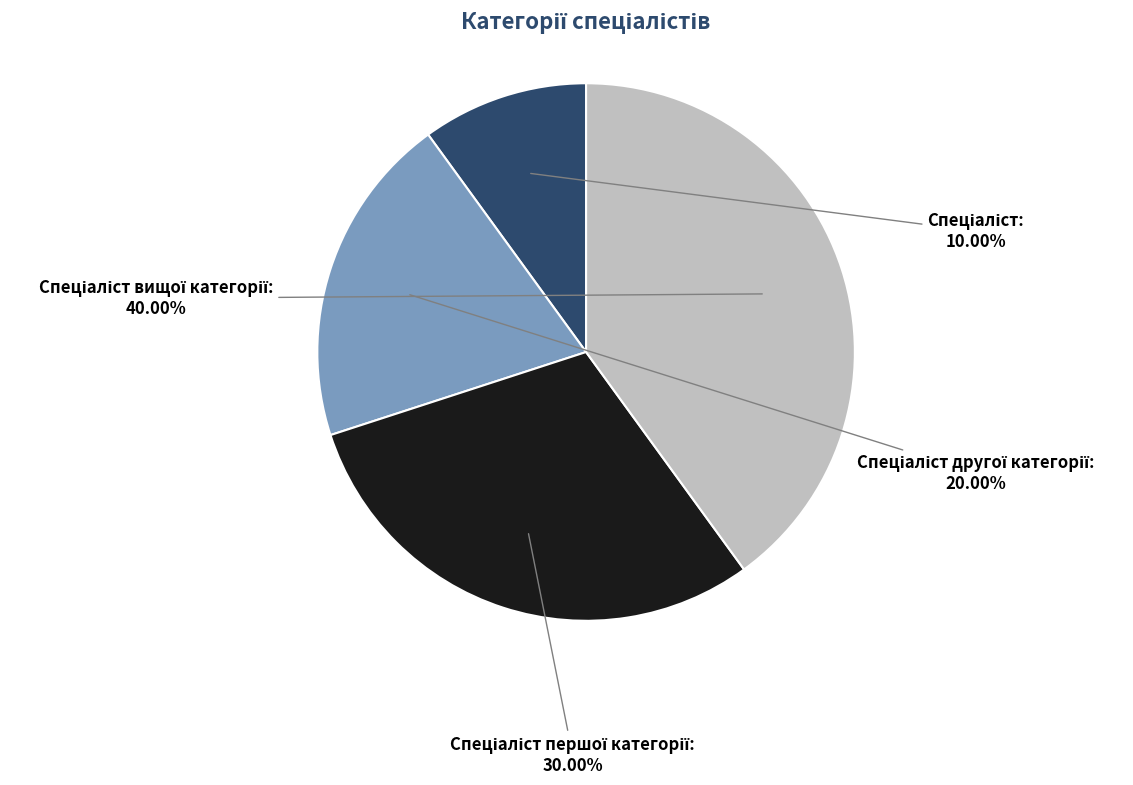

Is there a majority slice in this chart?

No